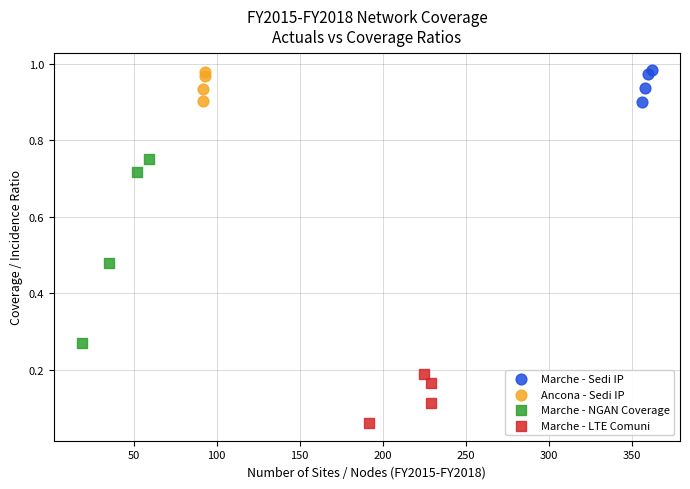

Which series reaches the minimum Y coordinate?

Marche - LTE Comuni